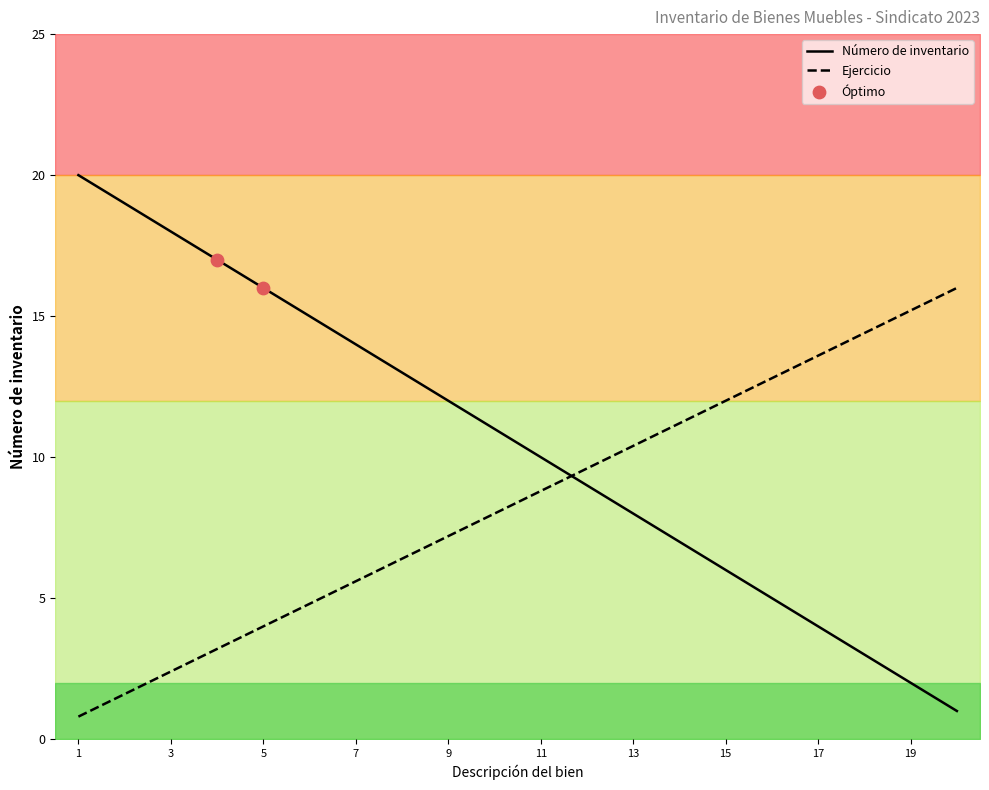

The Ejercicio series shows 1.9 at 7. True or false?

False